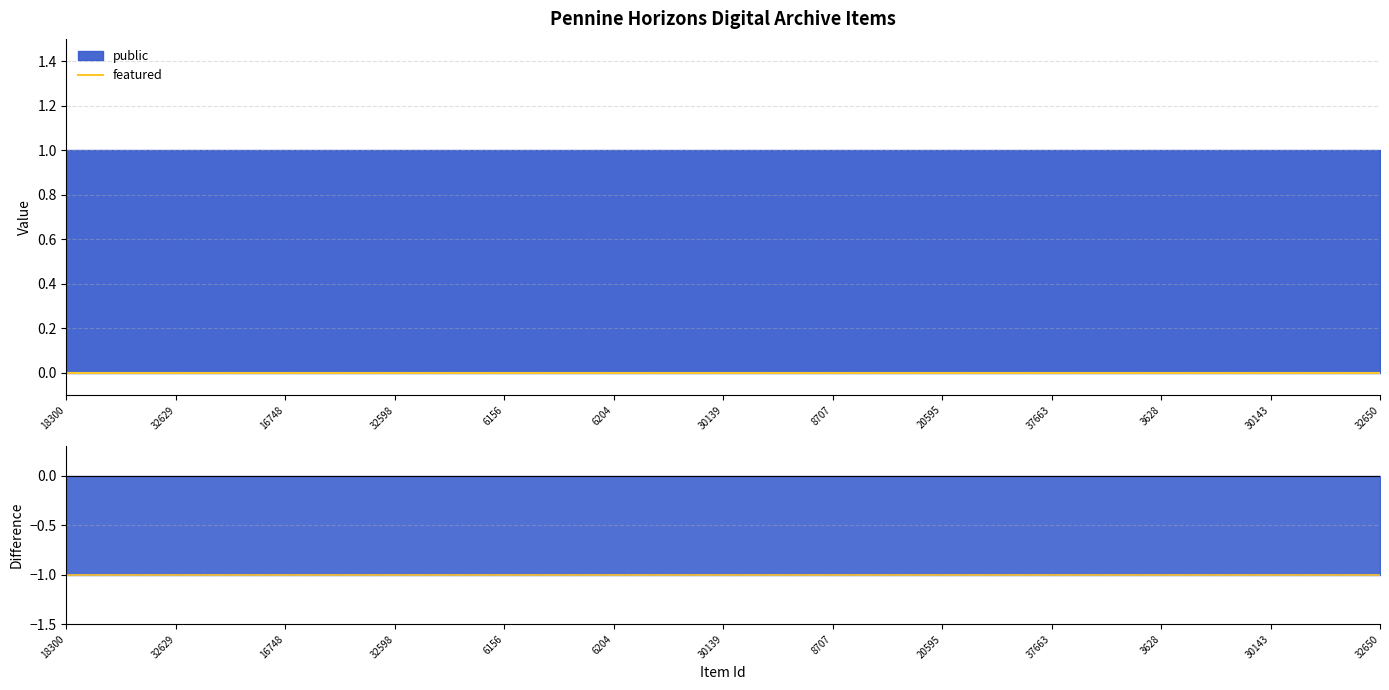

True or false: featured and public cross at least once.

False